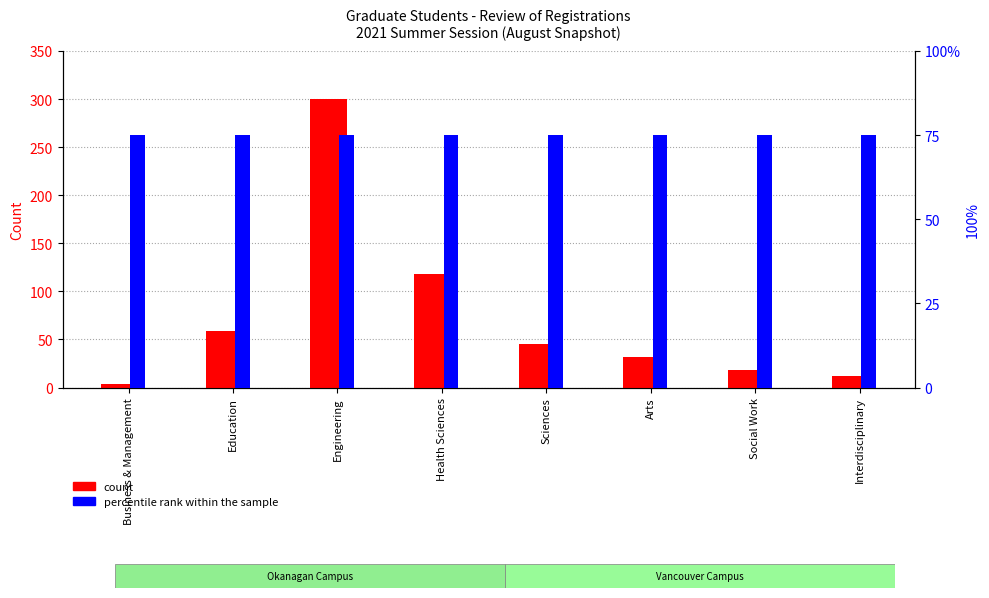

The value of count at Interdisciplinary is 20. True or false?

False